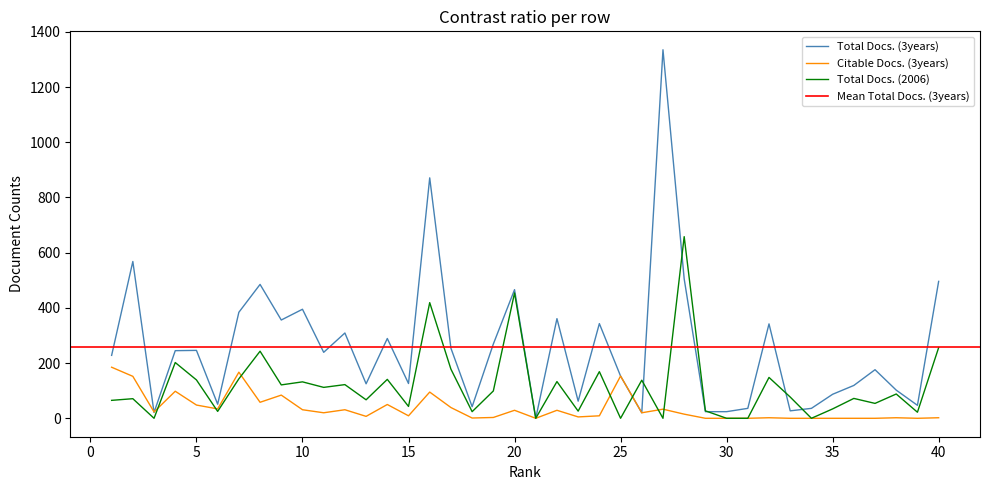

Reading left to right, extract all data points from this chart.

Total Docs. (3years): 1=228	2=568	3=21	4=245	5=246	6=51	7=384	8=485	9=356	10=395	11=239	12=309	13=125	14=289	15=126	16=871	17=254	18=42	19=269	20=466	21=0	22=361	23=62	24=343	25=153	26=20	27=1335	28=505	29=24	30=24	31=36	32=342	33=27	34=36	35=87	36=119	37=176	38=102	39=47	40=496
Citable Docs. (3years): 1=185	2=152	3=23	4=98	5=48	6=34	7=167	8=58	9=84	10=31	11=20	12=31	13=7	14=50	15=9	16=95	17=39	18=1	19=3	20=29	21=0	22=29	23=5	24=9	25=153	26=20	27=33	28=15	29=0	30=0	31=0	32=2	33=0	34=0	35=0	36=0	37=0	38=2	39=0	40=2
Total Docs. (2006): 1=65	2=71	3=0	4=202	5=139	6=25	7=143	8=243	9=121	10=132	11=112	12=122	13=67	14=141	15=43	16=419	17=178	18=24	19=99	20=454	21=0	22=133	23=26	24=169	25=0	26=138	27=0	28=658	29=27	30=0	31=0	32=148	33=77	34=0	35=34	36=72	37=54	38=88	39=22	40=256